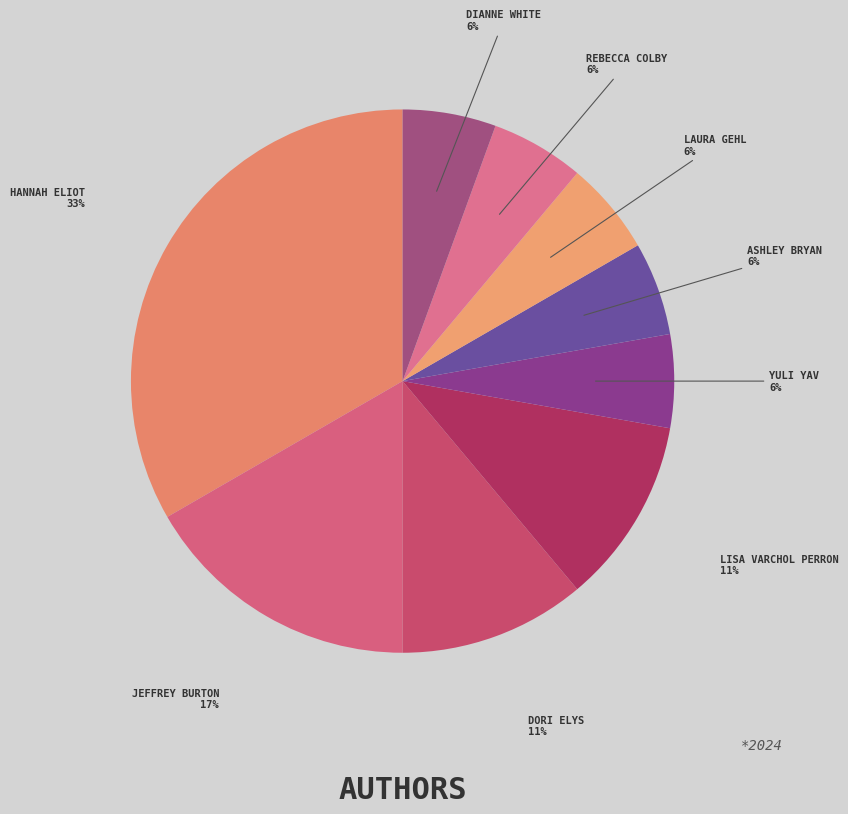

How many segments does this pie chart have?

9